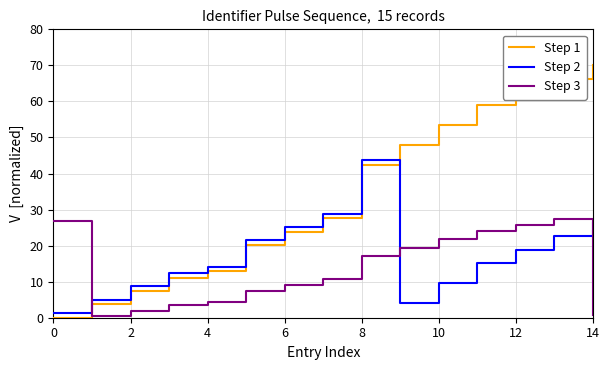

Which series ends up on top after the final intersection of Step 2 and Step 3?

Step 2